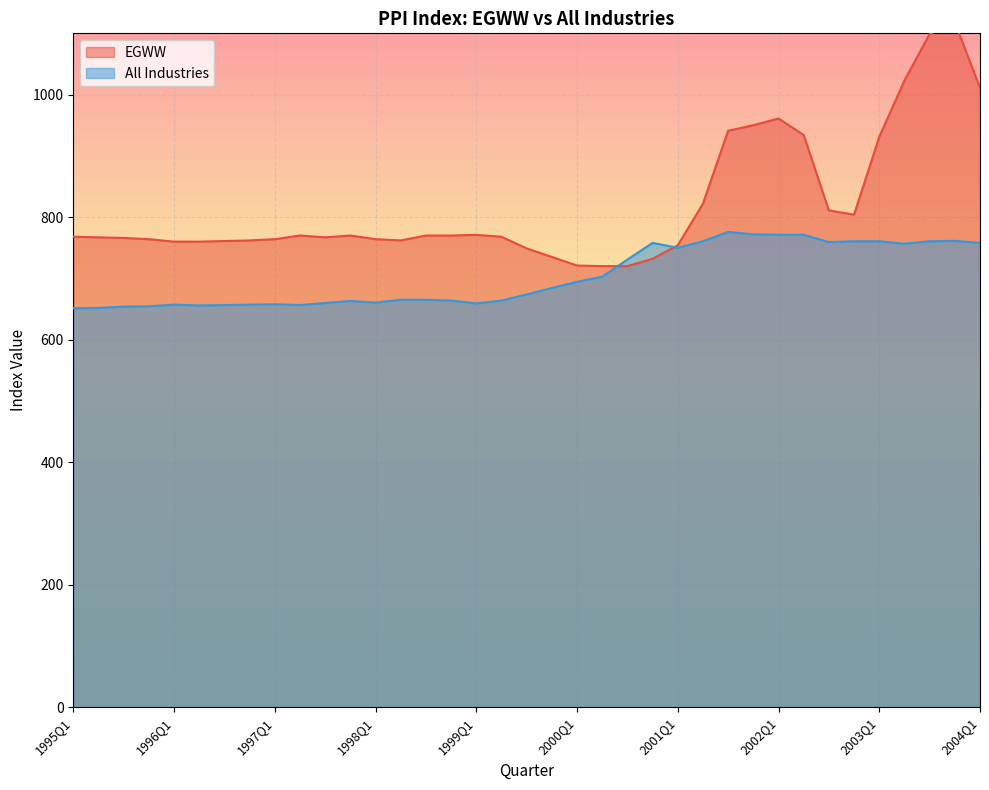

What is the label of the 16th point from the left?

1998Q4